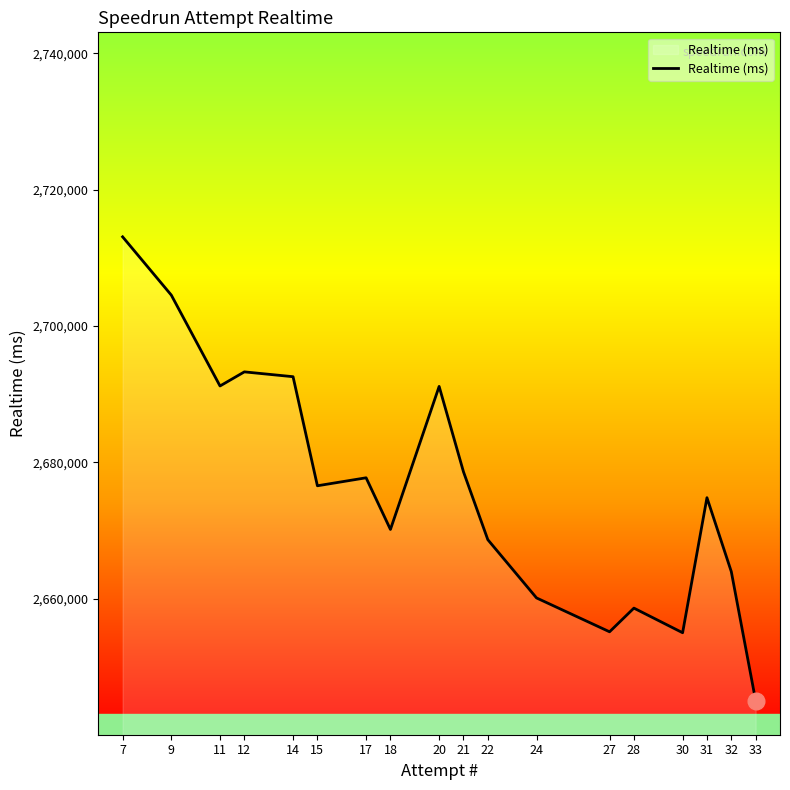

The value at 14 is 3672920. True or false?

False